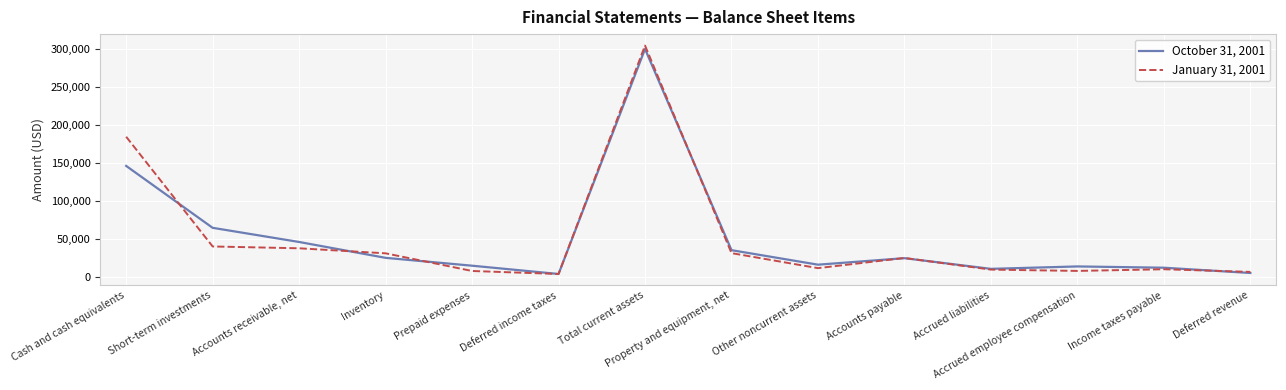

Which series changed the most between Inventory and Income taxes payable?

January 31, 2001